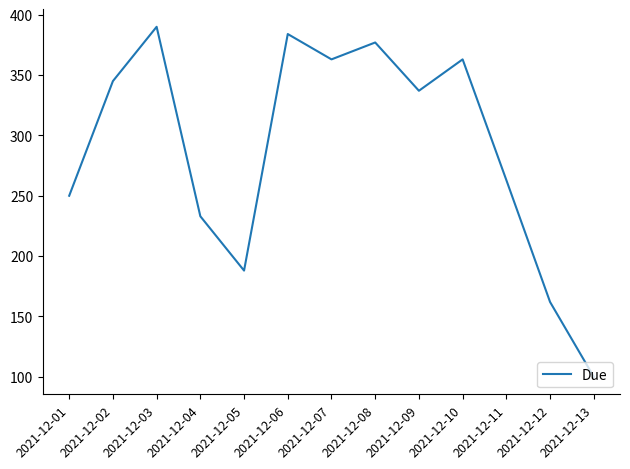

What is the ratio of the value at 2021-12-05 to the value at 2021-12-10?

0.5